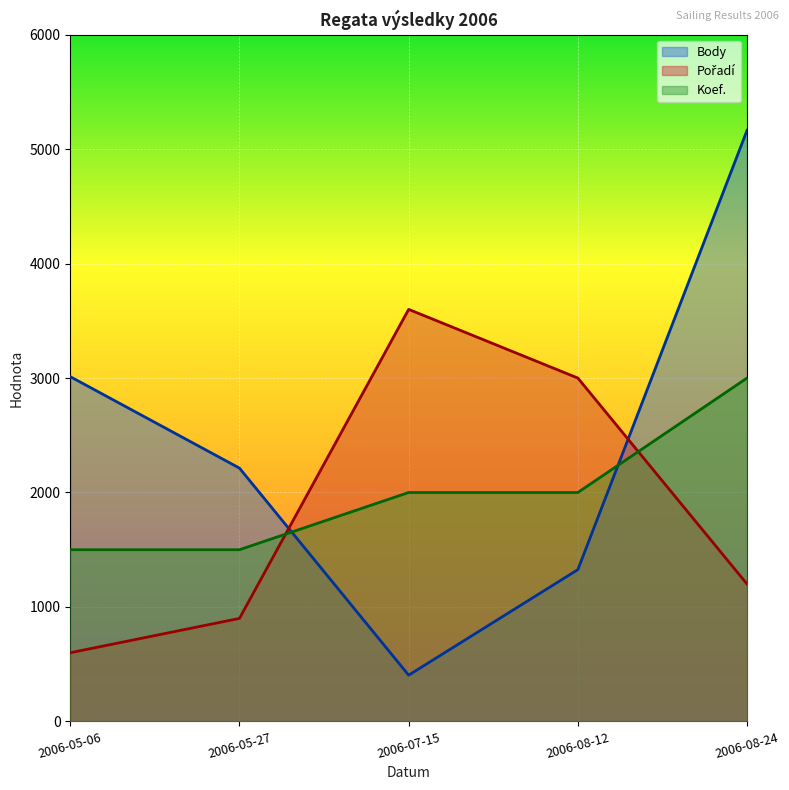

How many lines are shown in the chart?

3